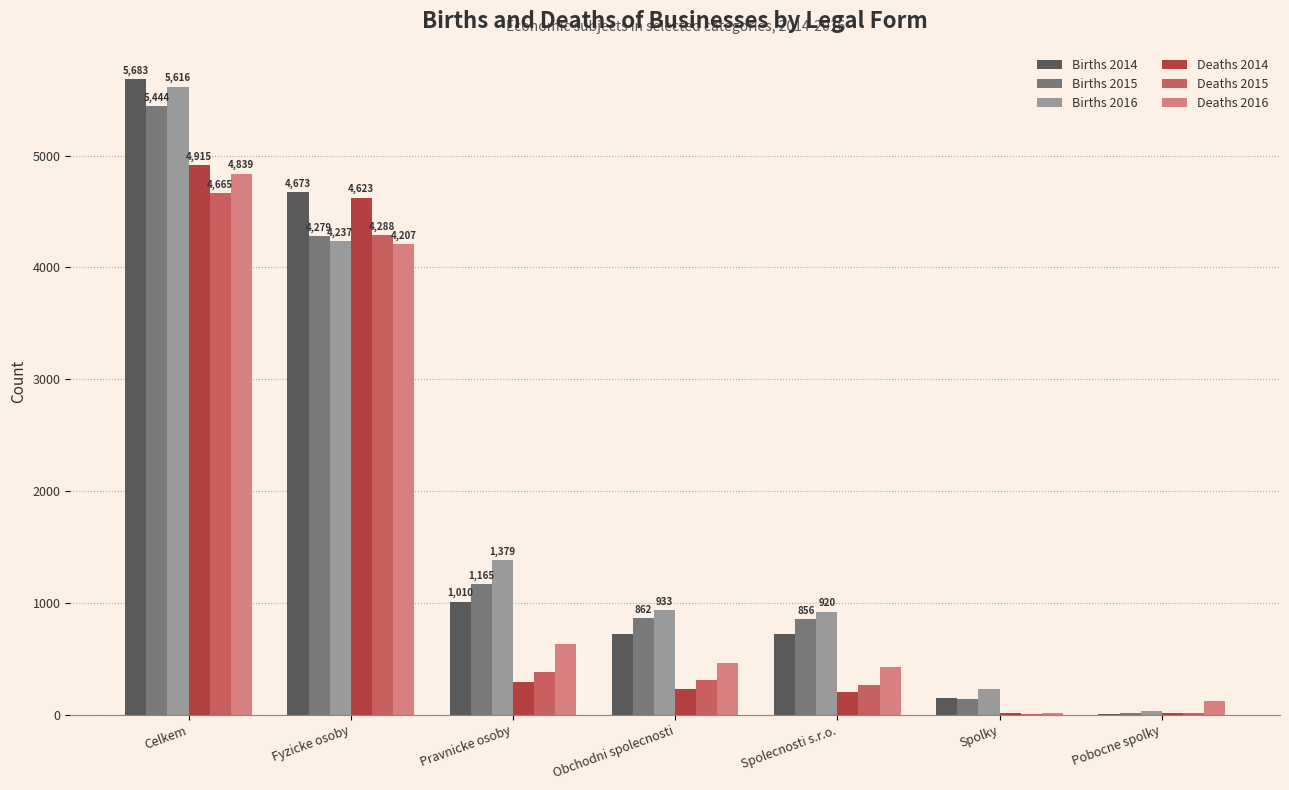

Is it true that Births 2016 equals 804 at Pravnicke osoby?

False